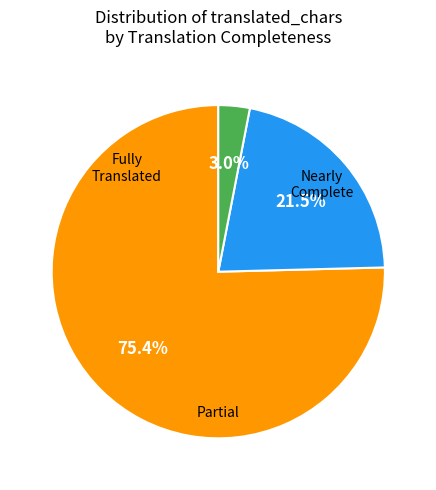

Is there a majority slice in this chart?

Yes